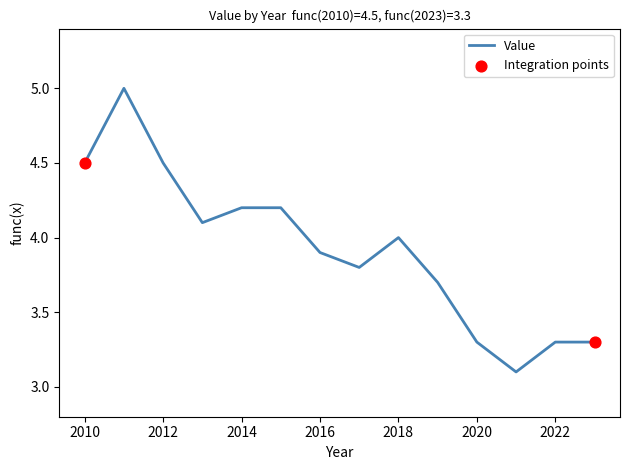

What is the difference between the maximum and minimum values?

1.9